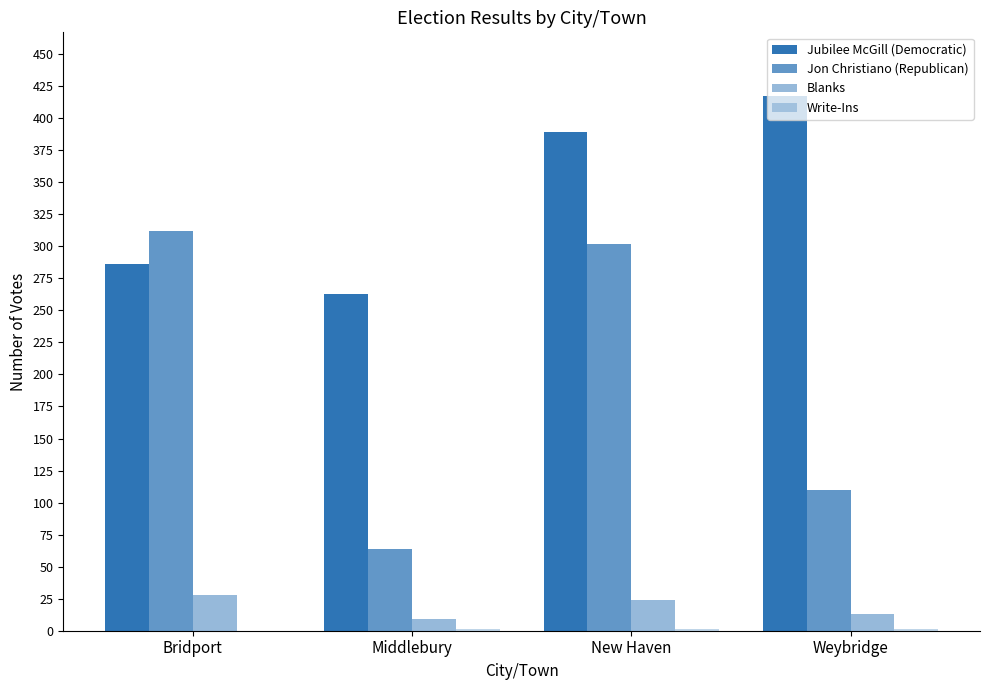

List the series in order of their peak value, lowest first.

Write-Ins, Blanks, Jon Christiano (Republican), Jubilee McGill (Democratic)